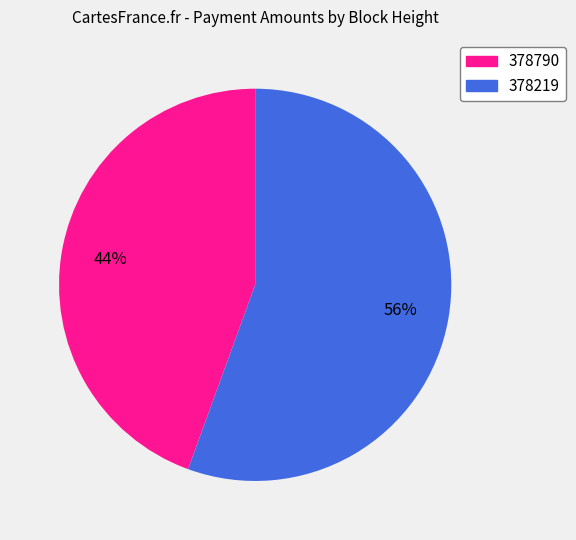

What is the smallest slice in the pie chart?

378790